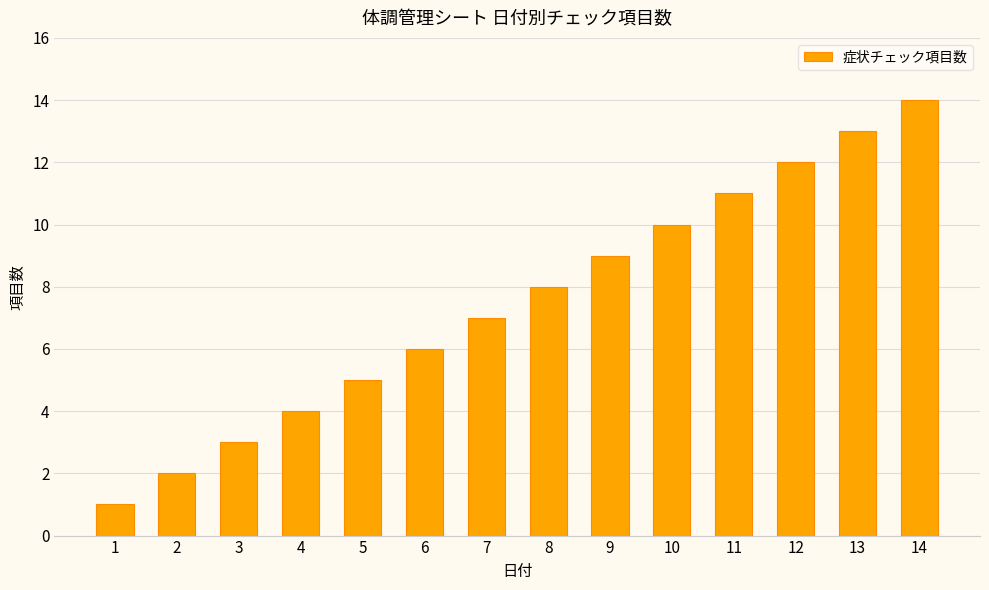

Is it true that the value at 2 is 3?

False